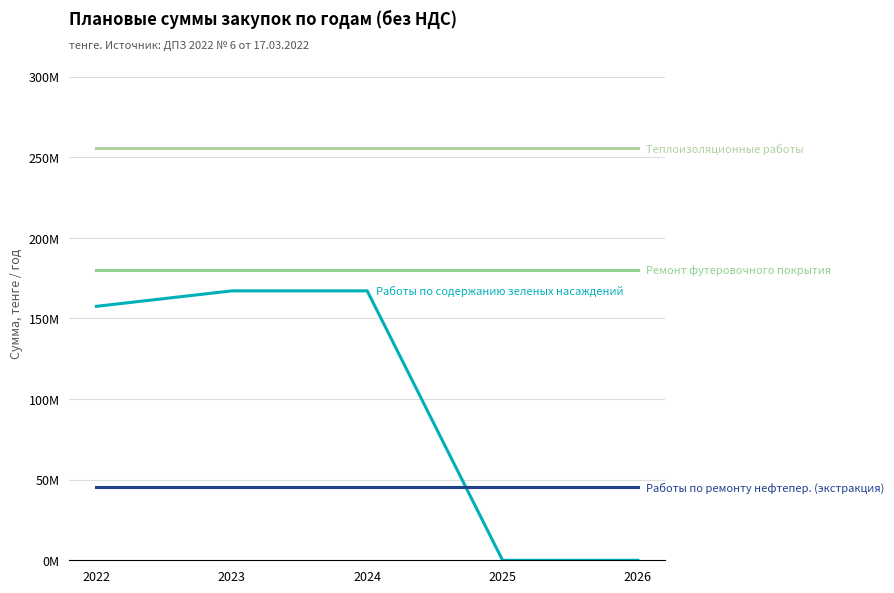

Is this an area chart (filled region under the line)?

No